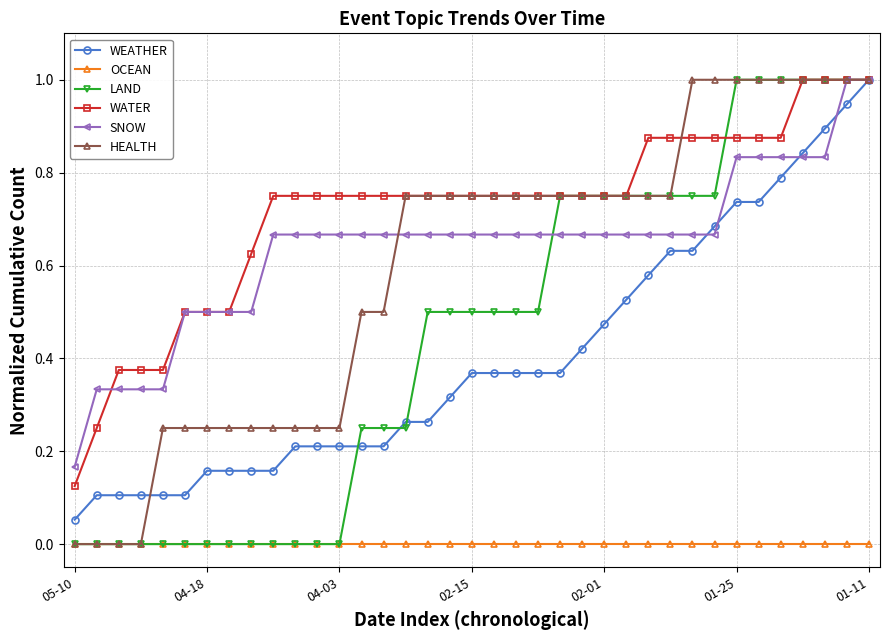

Which series has the largest total across all categories?

WATER